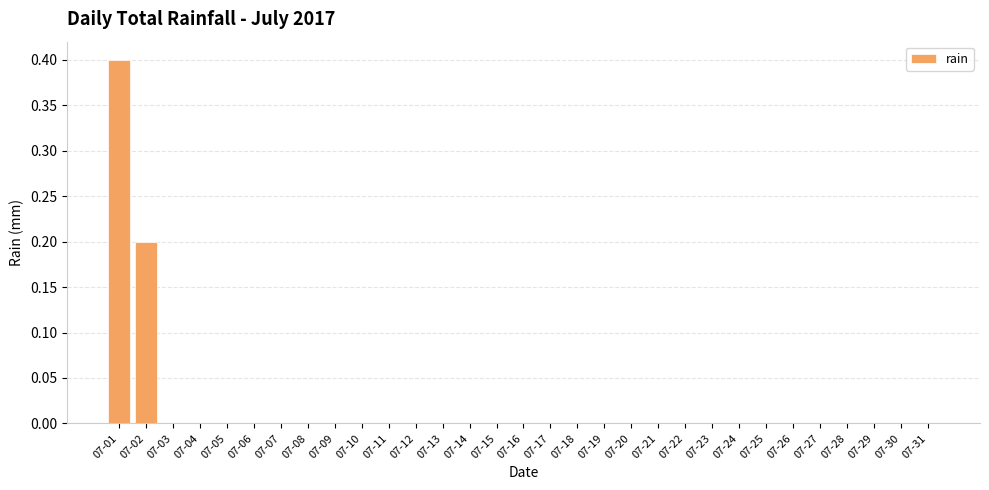

Reading left to right, what are all the values shown in this chart?

0.4	0.2	0.0	0.0	0.0	0.0	0.0	0.0	0.0	0.0	0.0	0.0	0.0	0.0	0.0	0.0	0.0	0.0	0.0	0.0	0.0	0.0	0.0	0.0	0.0	0.0	0.0	0.0	0.0	0.0	0.0